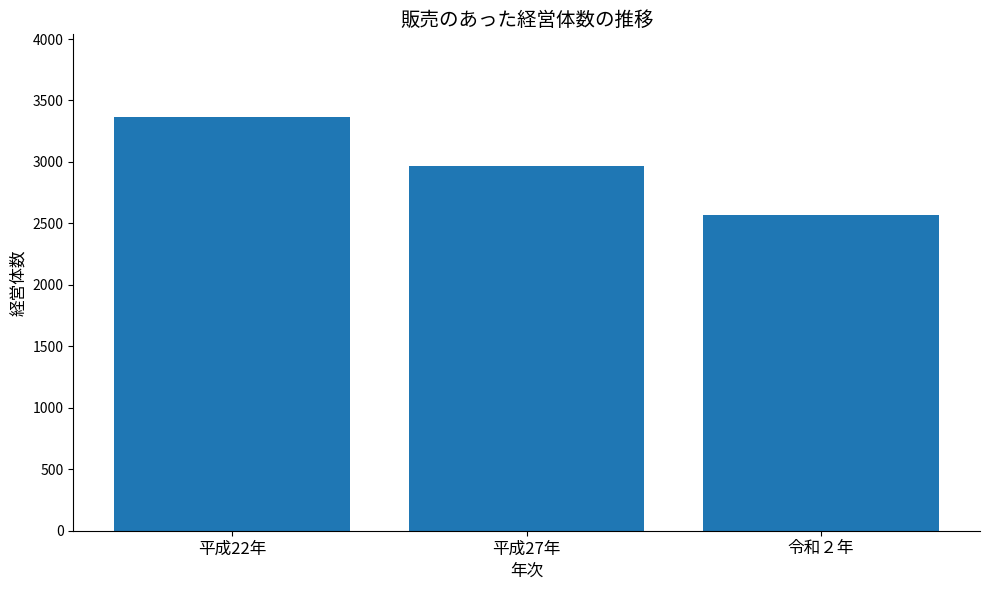

What is the change in value from 平成27年 to 令和２年?

-396